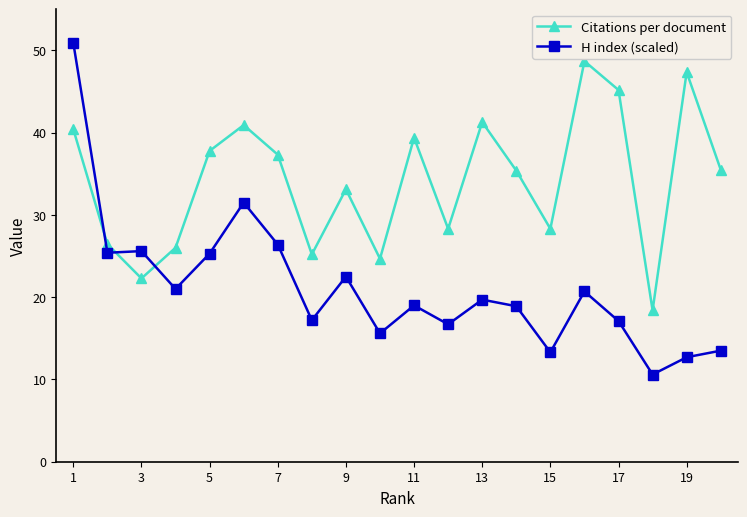

What is the difference between the second highest and second lowest values in the H index (scaled) series?

18.8